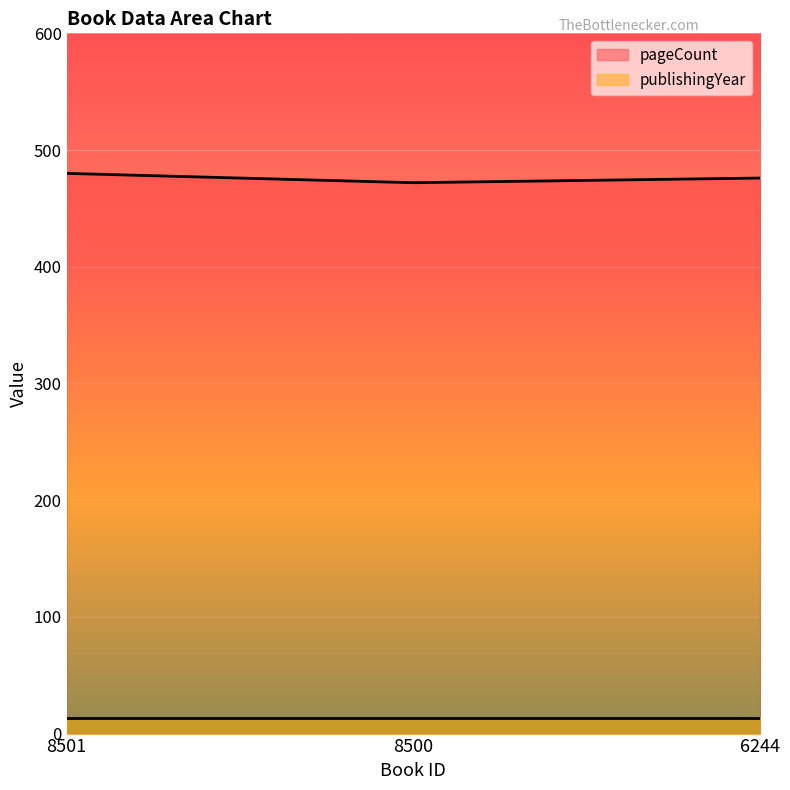

Rank the categories by value from lowest to highest.

8500, 6244, 8501